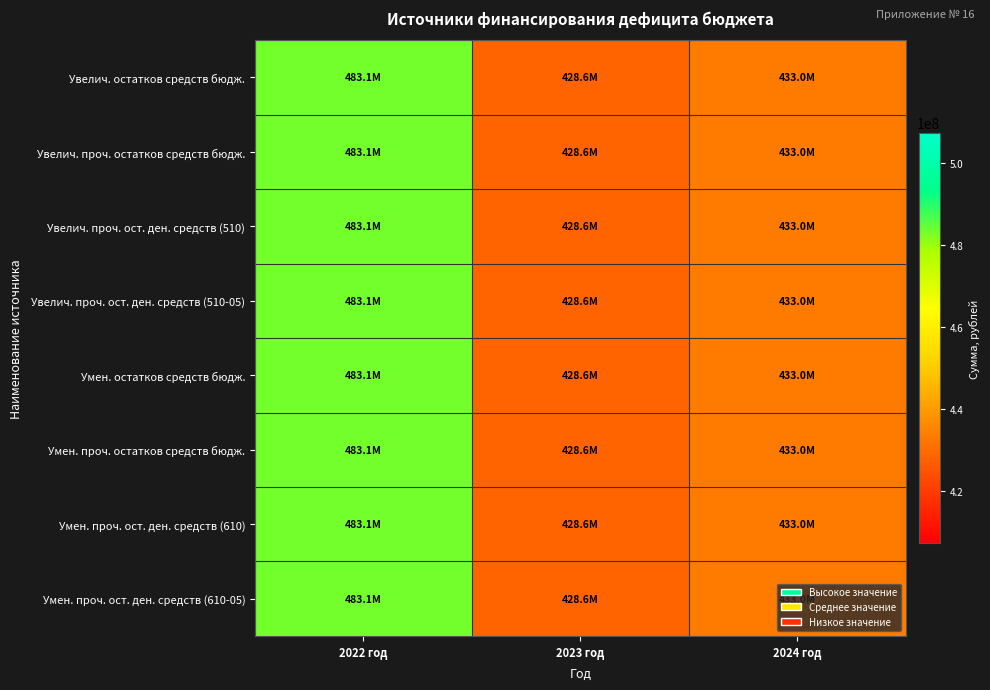

Reading left to right, extract all data points from this chart.

Увелич. остатков средств бюдж.: 2022 год=483119644.6	2023 год=428614710.9	2024 год=433016900.6
Увелич. проч. остатков средств бюдж.: 2022 год=483119644.6	2023 год=428614710.9	2024 год=433016900.6
Увелич. проч. ост. ден. средств (510): 2022 год=483119644.6	2023 год=428614710.9	2024 год=433016900.6
Увелич. проч. ост. ден. средств (510-05): 2022 год=483119644.6	2023 год=428614710.9	2024 год=433016900.6
Умен. остатков средств бюдж.: 2022 год=483119644.6	2023 год=428614710.9	2024 год=433016900.6
Умен. проч. остатков средств бюдж.: 2022 год=483119644.6	2023 год=428614710.9	2024 год=433016900.6
Умен. проч. ост. ден. средств (610): 2022 год=483119644.6	2023 год=428614710.9	2024 год=433016900.6
Умен. проч. ост. ден. средств (610-05): 2022 год=483119644.6	2023 год=428614710.9	2024 год=433016900.6